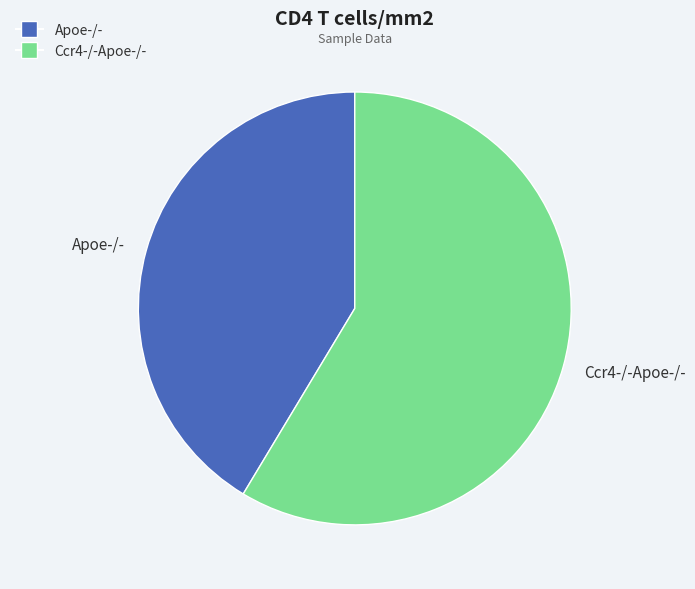

Do Apoe-/- and Ccr4-/-Apoe-/- together represent more than half of the pie?

Yes